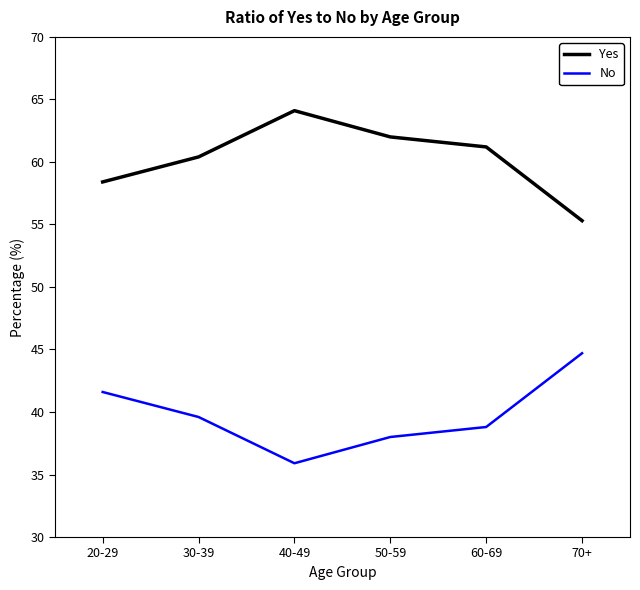

The value of No at 70+ is 28.9. True or false?

False